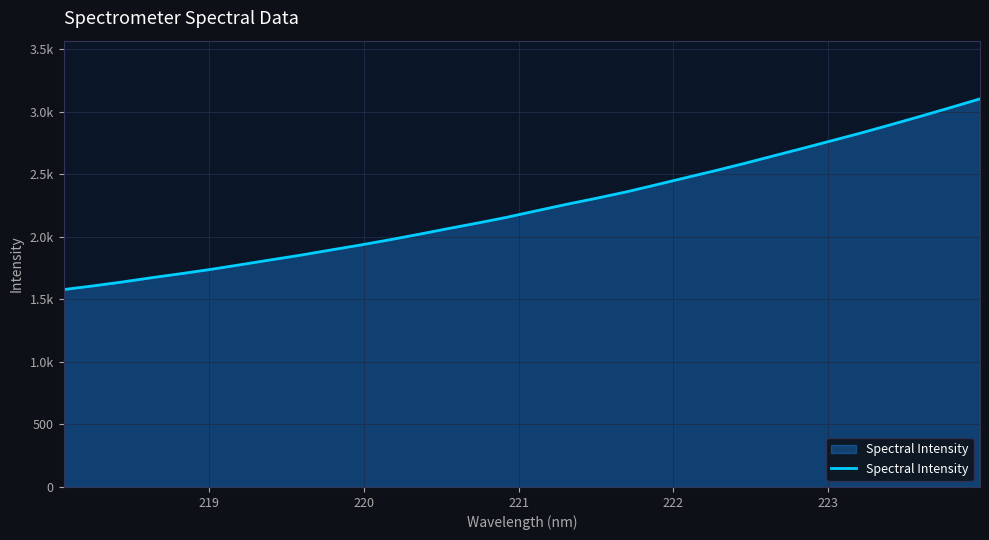

What is the difference between the second highest and second lowest values?

1426.1